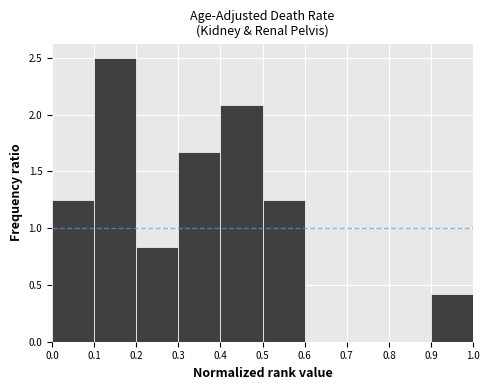

Reading left to right, list every bar in this chart as the range it spans on the x-axis followed by its height. The values are not printed on the chart, so give them approximately, as read against the axis.

0.0 to 0.1: 1.25
0.1 to 0.2: 2.50
0.2 to 0.3: 0.85
0.3 to 0.4: 1.65
0.4 to 0.5: 2.10
0.5 to 0.6: 1.25
0.6 to 0.7: 0
0.7 to 0.8: 0
0.8 to 0.9: 0
0.9 to 1.0: 0.40